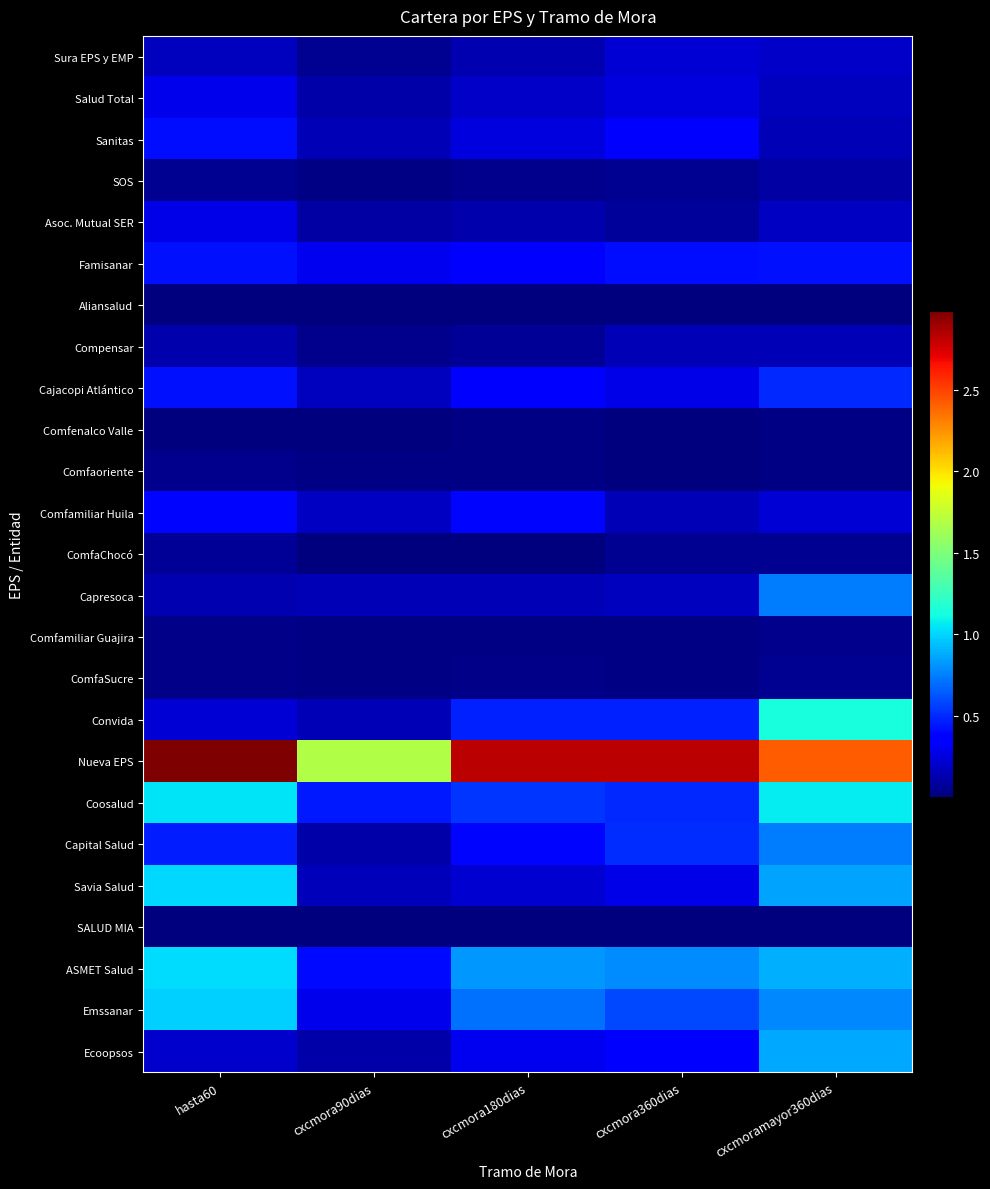

Reading left to right, list all the values displayed in this chart.

Sura EPS y EMP: hasta60=16618454998	cxcmora90dias=5132736433	cxcmora180dias=13307992564	cxcmora360dias=22985163283	cxcmoramayor360dias=18728357094
Salud Total: hasta60=28724449516	cxcmora90dias=11363971735	cxcmora180dias=19569760496	cxcmora360dias=25047364502	cxcmoramayor360dias=17478653638
Sanitas: hasta60=40969839457	cxcmora90dias=14969655279	cxcmora180dias=25580242714	cxcmora360dias=34832461213	cxcmoramayor360dias=14251873874
SOS: hasta60=4950232965	cxcmora90dias=1387473964	cxcmora180dias=3867035368	cxcmora360dias=4932809397	cxcmoramayor360dias=10071807912
Asoc. Mutual SER: hasta60=27553844681	cxcmora90dias=9581229253	cxcmora180dias=11989229912	cxcmora360dias=8008415709	cxcmoramayor360dias=18471171042
Famisanar: hasta60=42267835180	cxcmora90dias=29754402976	cxcmora180dias=36001525093	cxcmora360dias=40886332731	cxcmoramayor360dias=42034398564
Aliansalud: hasta60=574492830	cxcmora90dias=387161342	cxcmora180dias=513710345	cxcmora360dias=849526917	cxcmoramayor360dias=1102588183
Compensar: hasta60=12373947790	cxcmora90dias=3555711394	cxcmora180dias=6229837787	cxcmora360dias=14024390642	cxcmoramayor360dias=14102817431
Cajacopi Atlántico: hasta60=42194167104	cxcmora90dias=16550417880	cxcmora180dias=35489687373	cxcmora360dias=27057919737	cxcmoramayor360dias=49175627790
Comfenalco Valle: hasta60=1030795673	cxcmora90dias=324851807	cxcmora180dias=1255350871	cxcmora360dias=1028649146	cxcmoramayor360dias=1956543577
Comfaoriente: hasta60=4655929684	cxcmora90dias=1329819236	cxcmora180dias=1594005995	cxcmora360dias=1092516958	cxcmoramayor360dias=2161495916
Comfamiliar Huila: hasta60=39601465718	cxcmora90dias=18588304686	cxcmora180dias=39547507493	cxcmora360dias=14395313749	cxcmoramayor360dias=22728592500
ComfaChocó: hasta60=6590332847	cxcmora90dias=1029052589	cxcmora180dias=825469862	cxcmora360dias=4955331938	cxcmoramayor360dias=5811325610
Capresoca: hasta60=13786107926	cxcmora90dias=14731477209	cxcmora180dias=15008961503	cxcmora360dias=16822830076	cxcmoramayor360dias=73773044013
Comfamiliar Guajira: hasta60=2821762965	cxcmora90dias=1402873759	cxcmora180dias=1584543207	cxcmora360dias=2220509953	cxcmoramayor360dias=3906934459
ComfaSucre: hasta60=2400507269	cxcmora90dias=1643820226	cxcmora180dias=2830232319	cxcmora360dias=1625332901	cxcmoramayor360dias=5299891501
Convida: hasta60=22738498320	cxcmora90dias=14283234811	cxcmora180dias=47492804569	cxcmora360dias=47075397034	cxcmoramayor360dias=113574790159
Nueva EPS: hasta60=298188626926	cxcmora90dias=168485857057	cxcmora180dias=281951216817	cxcmora360dias=282527269216	cxcmoramayor360dias=241189782814
Coosalud: hasta60=103773686938	cxcmora90dias=44392540842	cxcmora180dias=53560603168	cxcmora360dias=49552493425	cxcmoramayor360dias=106367218038
Capital Salud: hasta60=45816870881	cxcmora90dias=11073005306	cxcmora180dias=38451297809	cxcmora360dias=50128258793	cxcmoramayor360dias=73446413021
Savia Salud: hasta60=100630134618	cxcmora90dias=15302748838	cxcmora180dias=21393837886	cxcmora360dias=27407174537	cxcmoramayor360dias=86113391001
SALUD MIA: hasta60=98101889	cxcmora90dias=12102066	cxcmora180dias=75232940	cxcmora360dias=83731203	cxcmoramayor360dias=78050195
ASMET Salud: hasta60=101499485469	cxcmora90dias=39986422540	cxcmora180dias=82130124669	cxcmora360dias=78429288931	cxcmoramayor360dias=89344791964
Emssanar: hasta60=98245217138	cxcmora90dias=28218394913	cxcmora180dias=70563237311	cxcmora360dias=59179823280	cxcmoramayor360dias=77658155642
Ecoopsos: hasta60=20912199230	cxcmora90dias=11041336614	cxcmora180dias=29353386132	cxcmora360dias=36047985550	cxcmoramayor360dias=87330775741